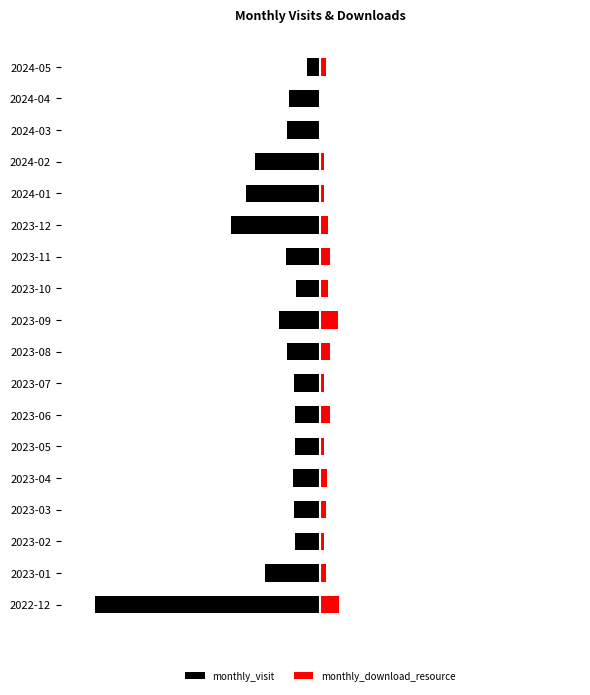

What is the value of the monthly_download_resource bar at the 18th from the left?

6